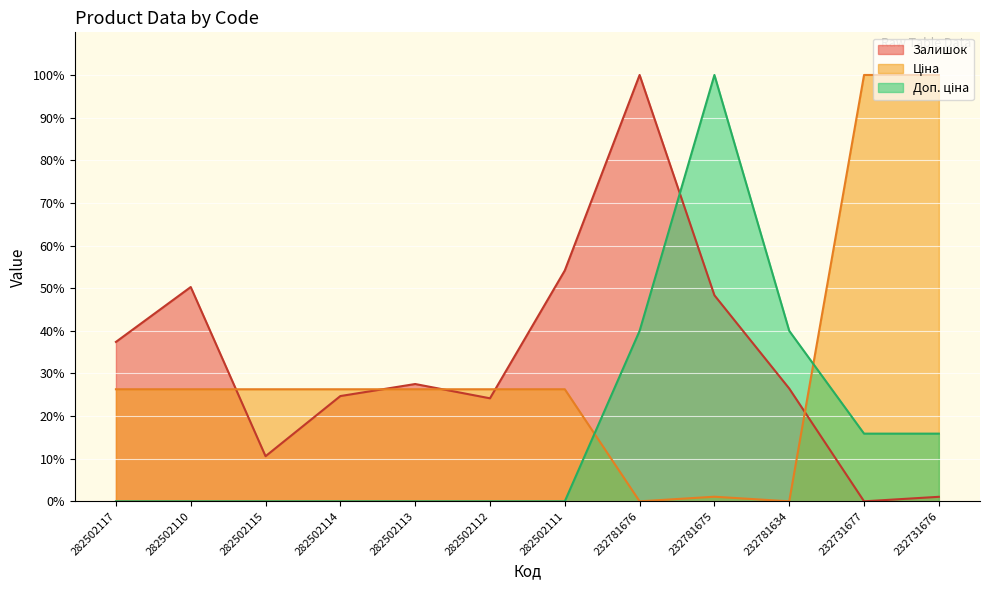

How many positive values does the Залишок series have?

11